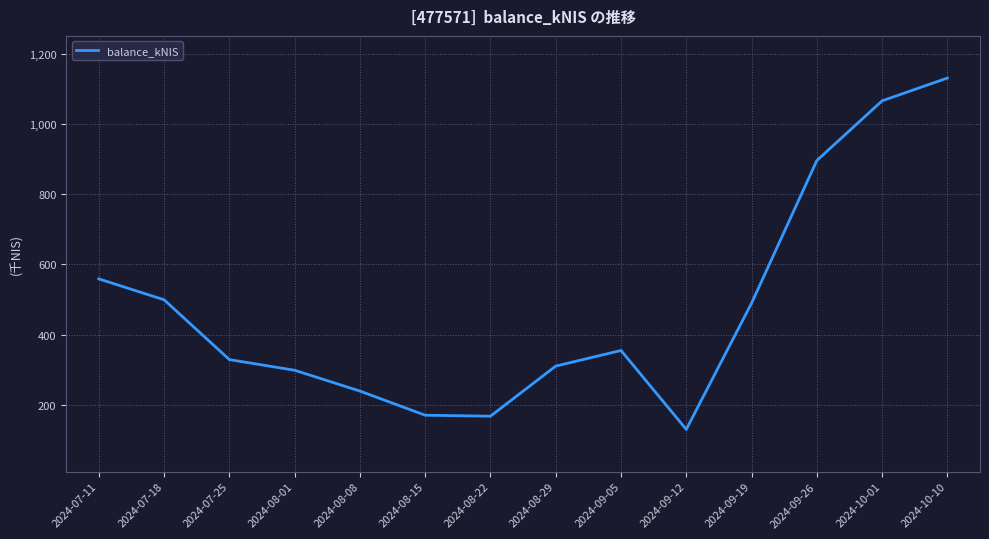

Is this an area chart (filled region under the line)?

No